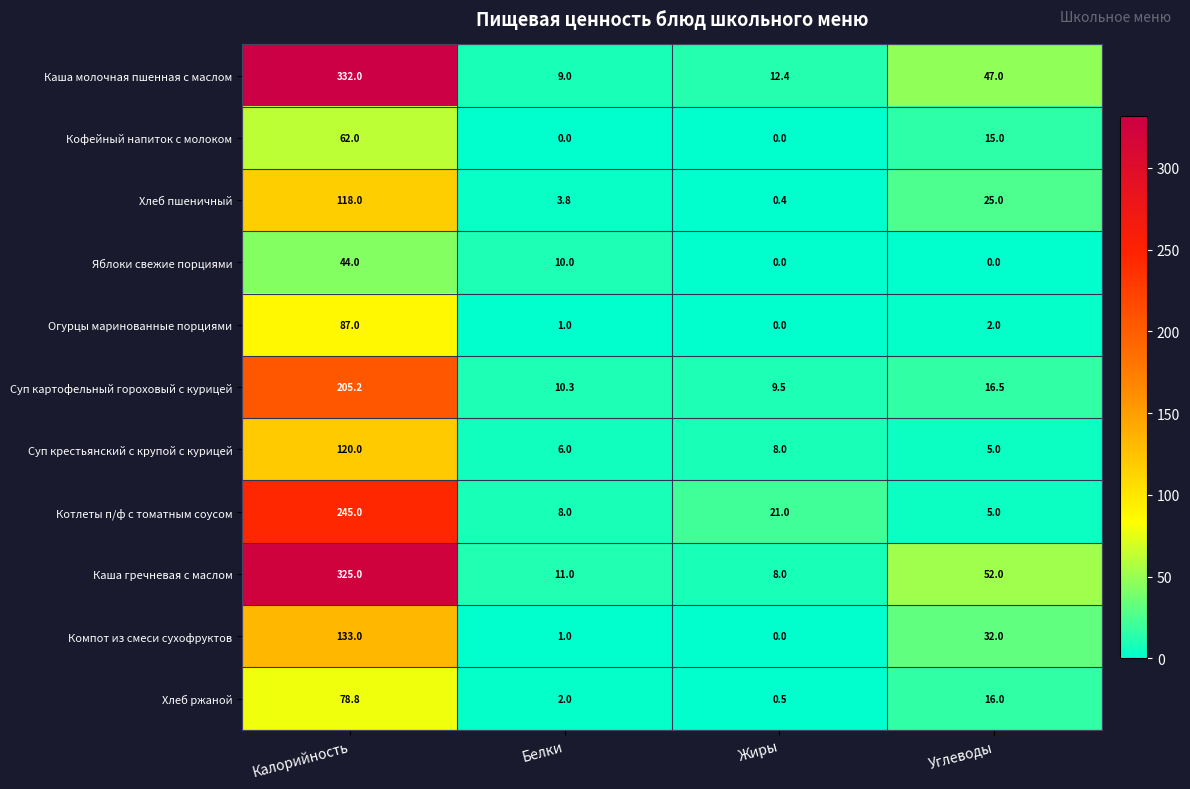

At which category is the sum across all series the highest?

Калорийность